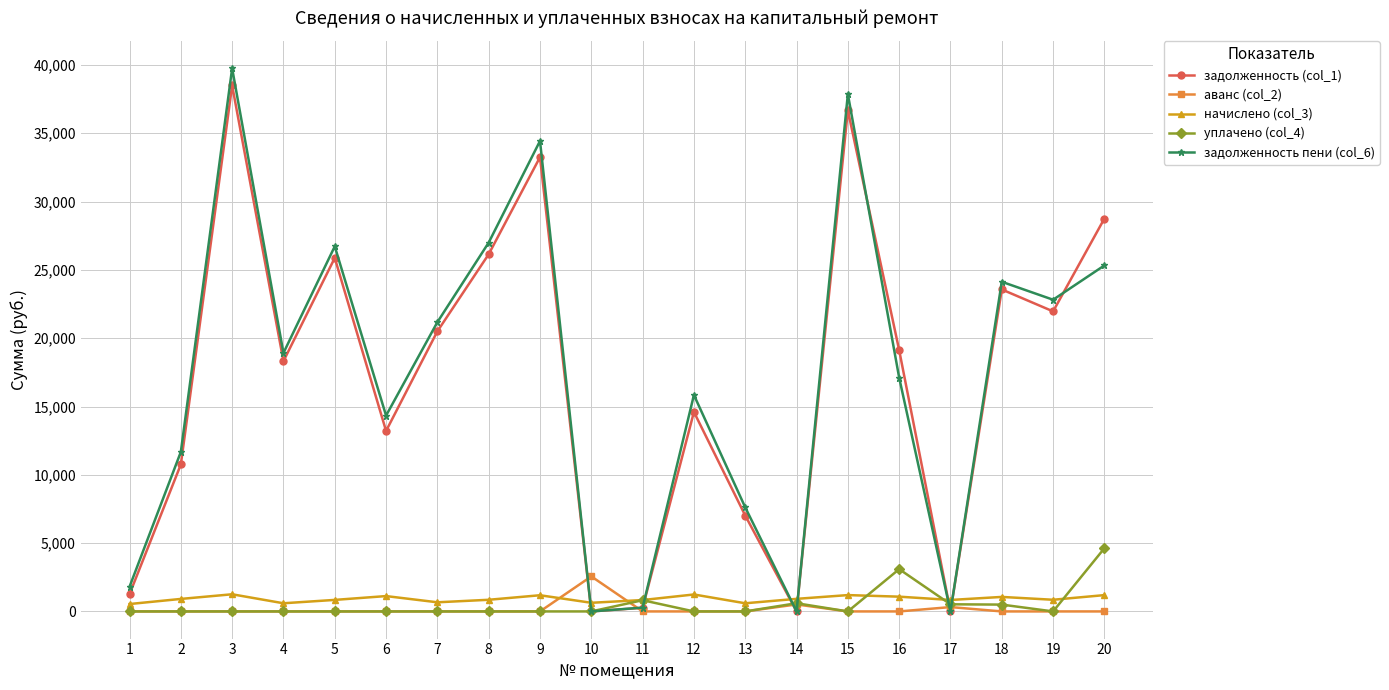

Which series has the largest total across all categories?

задолженность пени (col_6)